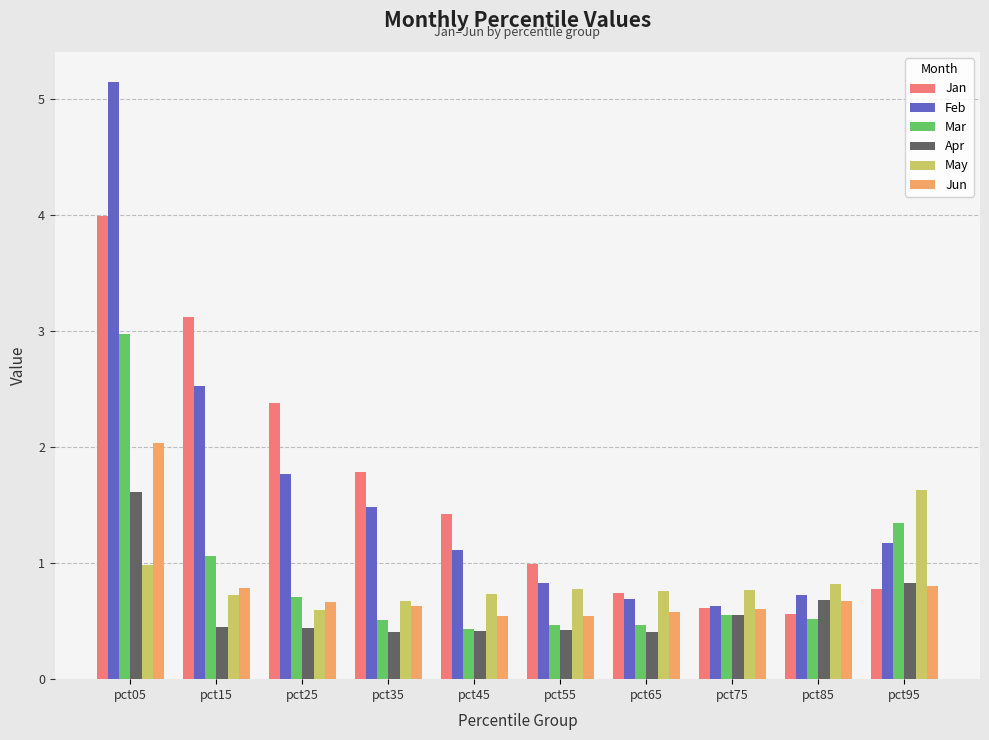

At pct05, list the series in order from largest to smallest.

Feb, Jan, Mar, Jun, Apr, May